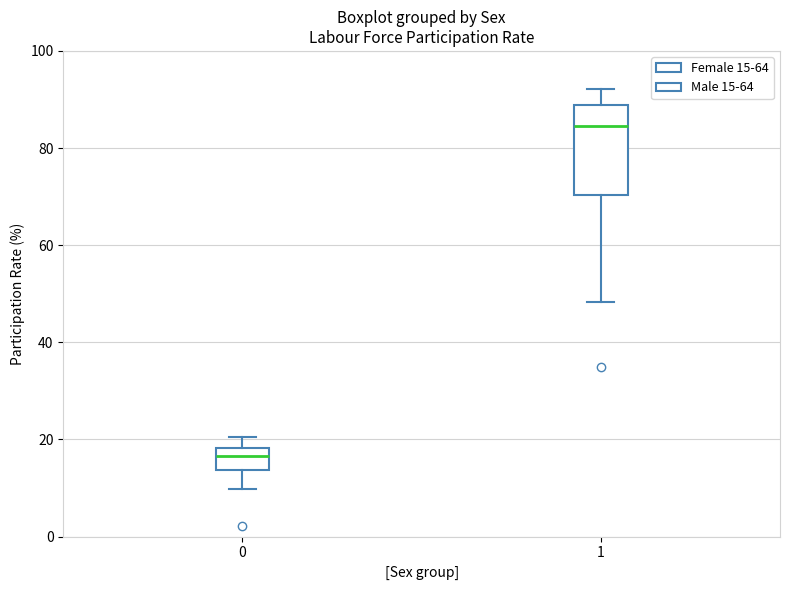

Comparing the boxes themselves (not the whiskers), which one is the tallest?

1